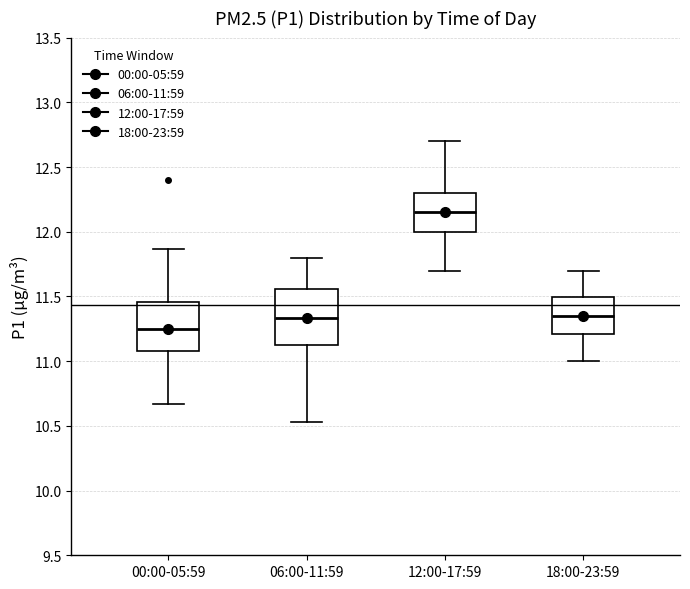

Reading left to right, transcribe this box plot: for each box, give where its median line is, the range the box spans, and where its two whiskers end, as read against the y-axis. The values are not printed on the chart, so give them approximately, as read against the axis.

00:00-05:59: median 11.25, box 11.10 to 11.45, whiskers 10.65 to 11.85
06:00-11:59: median 11.35, box 11.15 to 11.55, whiskers 10.55 to 11.80
12:00-17:59: median 12.15, box 12.00 to 12.30, whiskers 11.70 to 12.70
18:00-23:59: median 11.35, box 11.20 to 11.50, whiskers 11.00 to 11.70